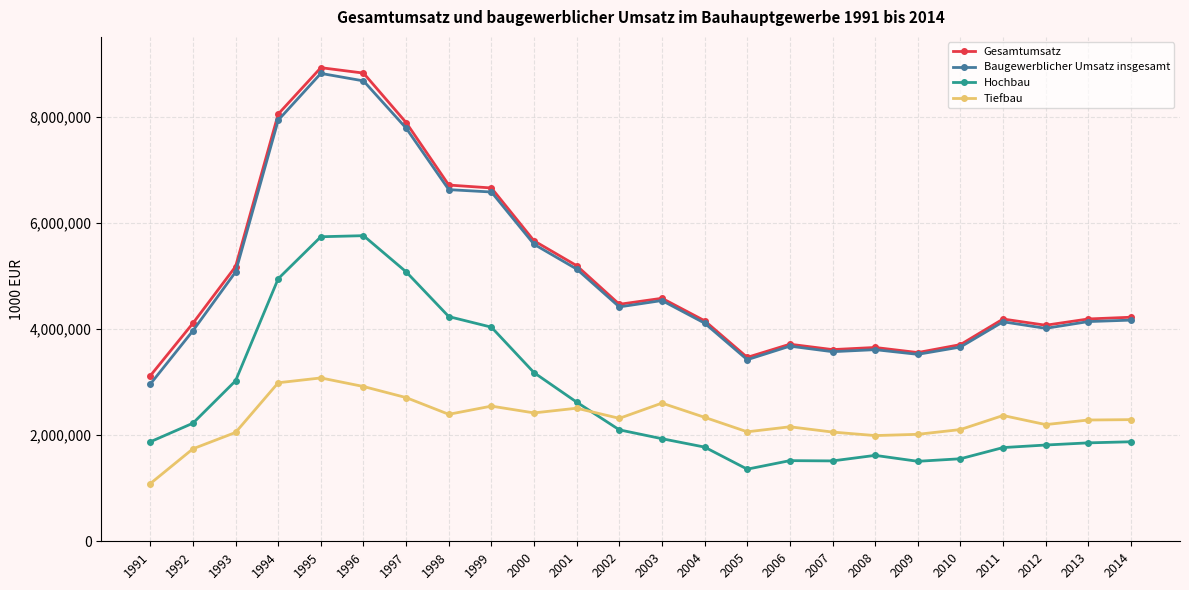

What is the minimum value shown in the chart?

1086783